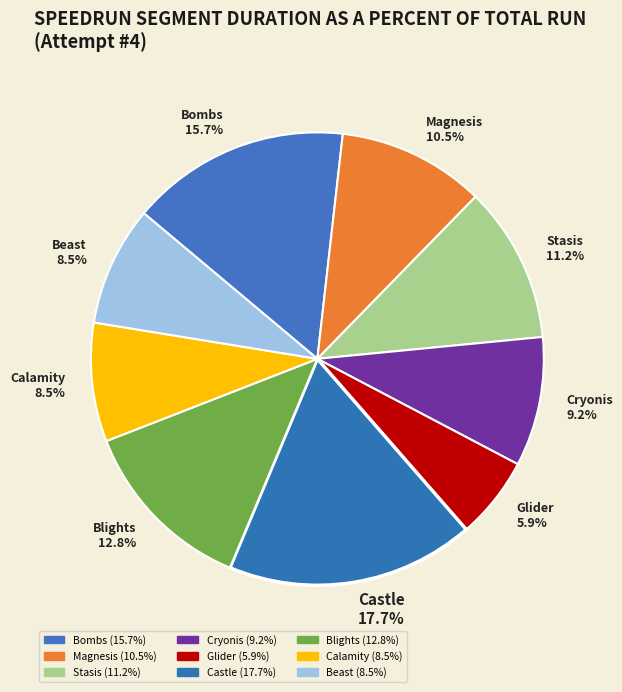

What is the ratio of the value at Beast to the value at Calamity?

1.0